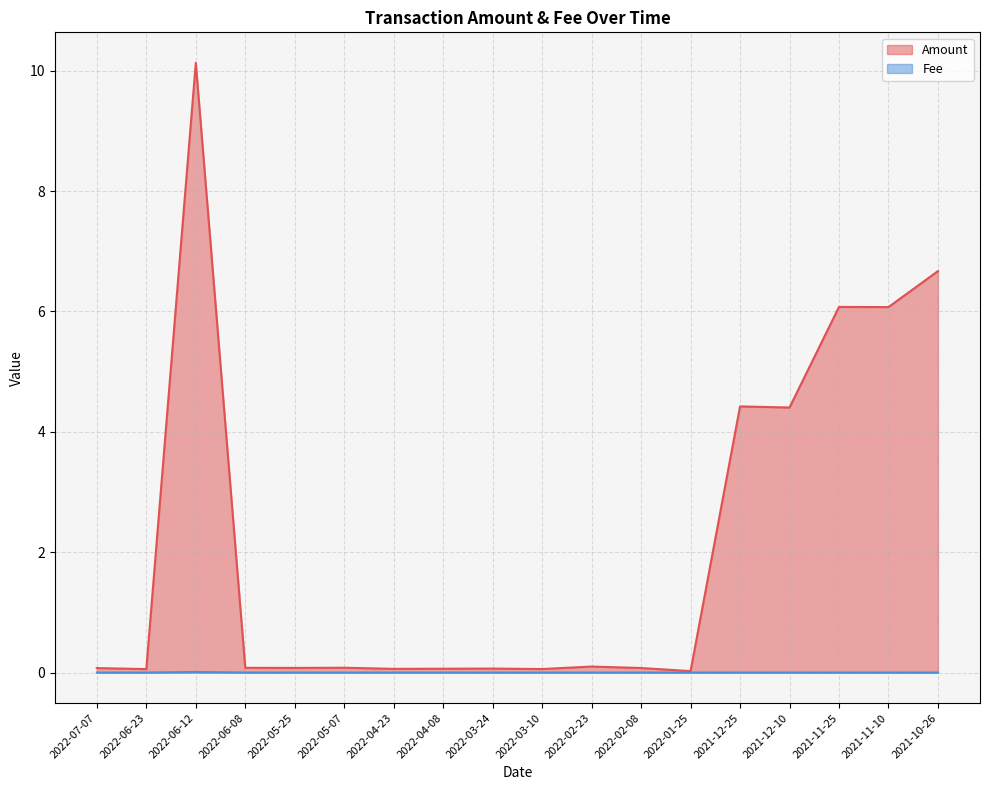

True or false: Amount has more than 2 points higher than both neighbors.

True